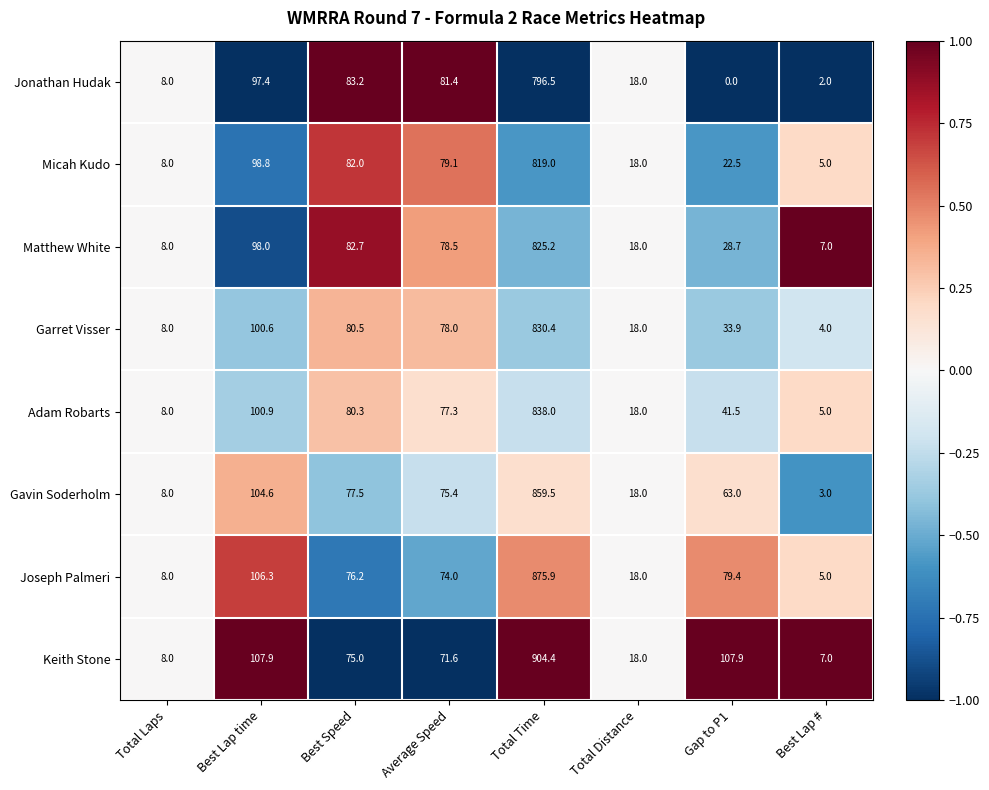

At which category is the sum across all series the highest?

Total Time